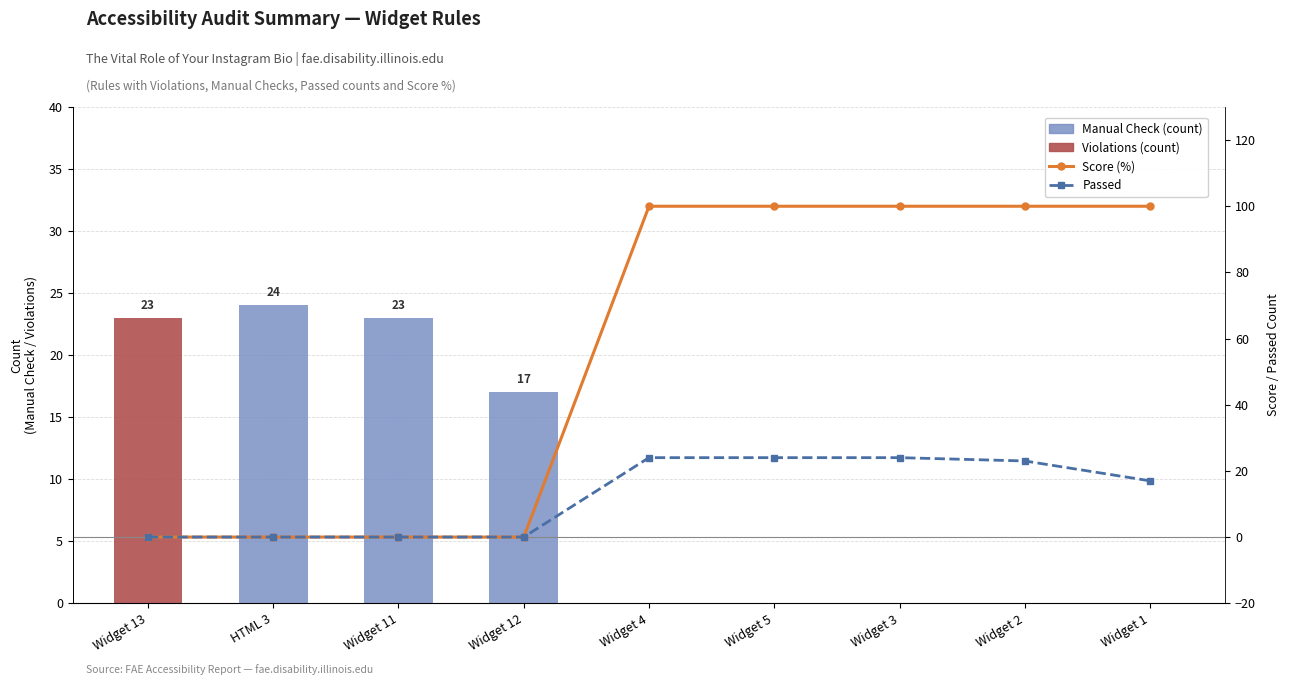

Reading right to left, transcribe all the data shown in this chart.

Manual Check: 0	0	0	0	0	17	23	24	0
Violations: 0	0	0	0	0	0	0	0	23
Score (%): 100	100	100	100	100	0	0	0	0
Passed: 17	23	24	24	24	0	0	0	0